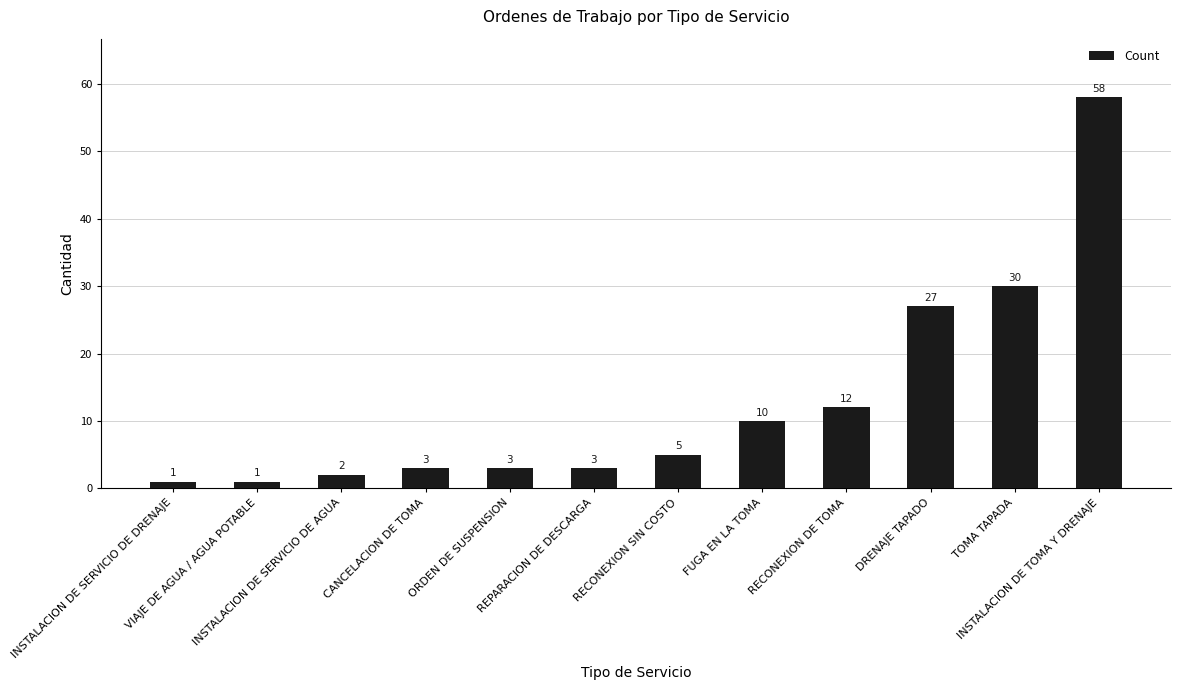

How many bars are there in total?

12